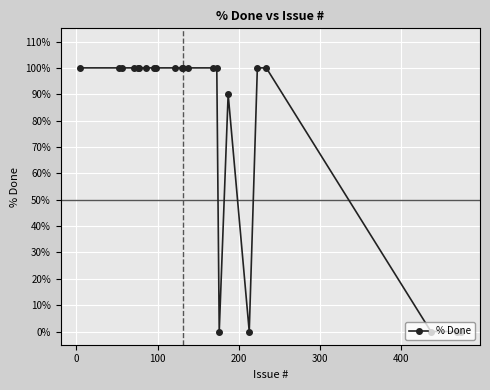

What is the average value?

78